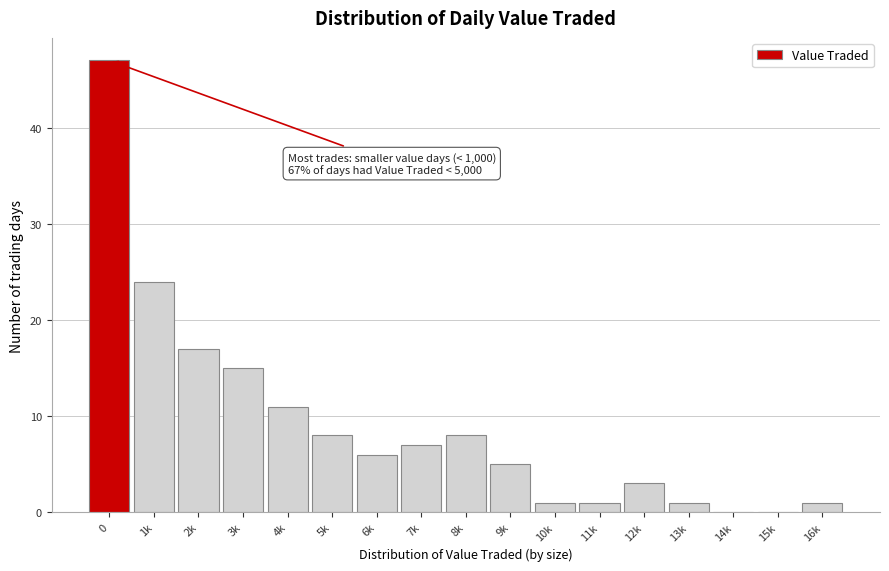

Reading right to left, what are all the values shown in this chart?

16k=1	15k=0	14k=0	13k=1	12k=3	11k=1	10k=1	9k=5	8k=8	7k=7	6k=6	5k=8	4k=11	3k=15	2k=17	1k=24	0=47